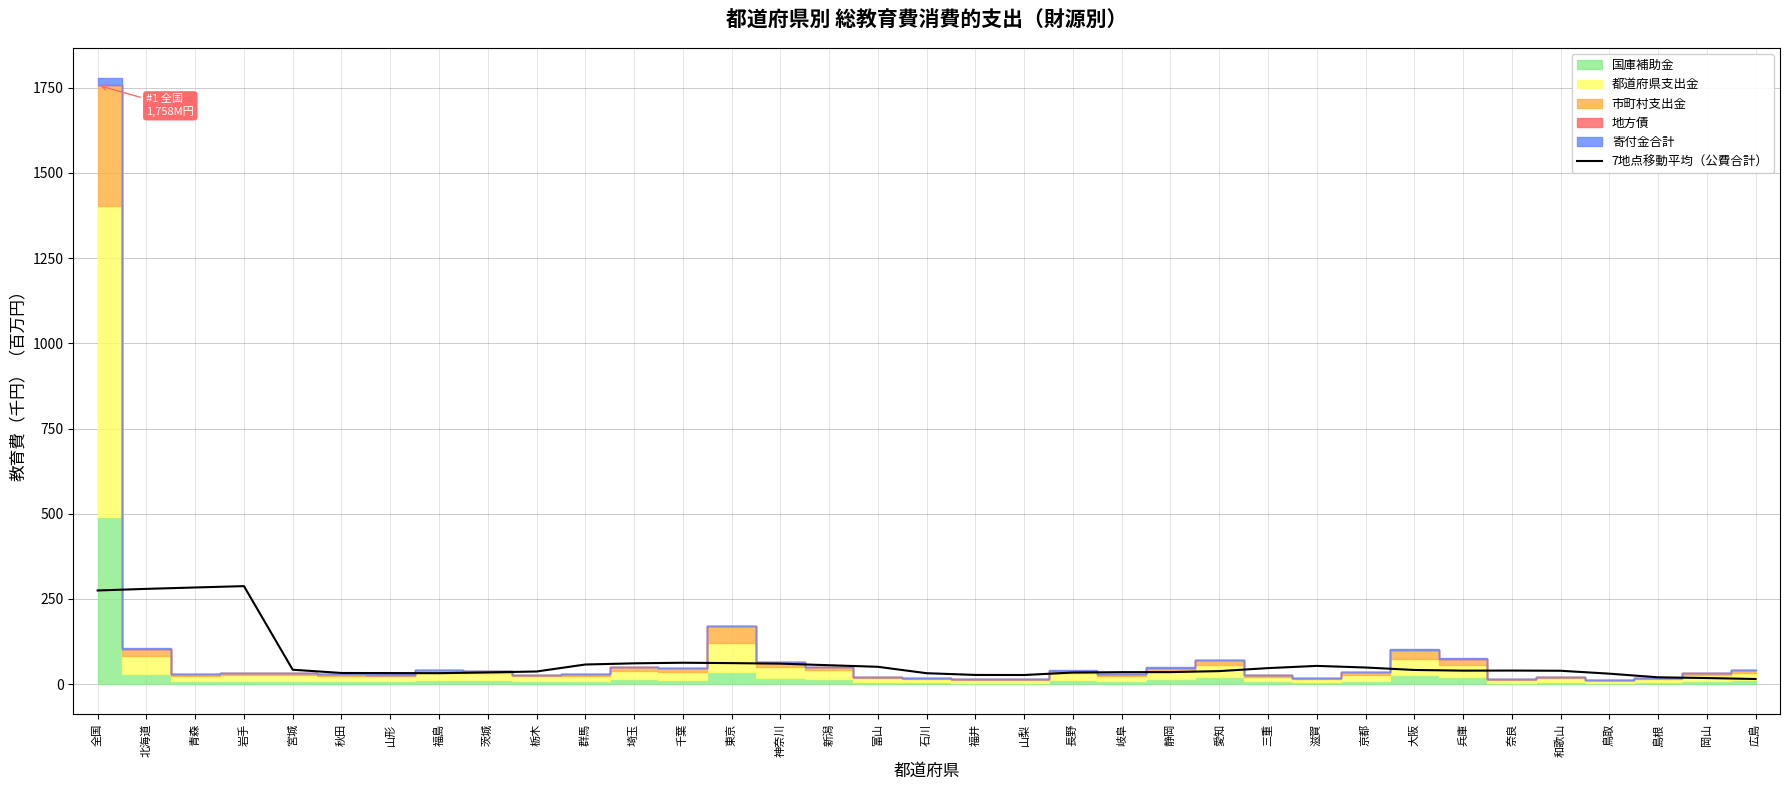

At which label does the data first exceed 39?

全国